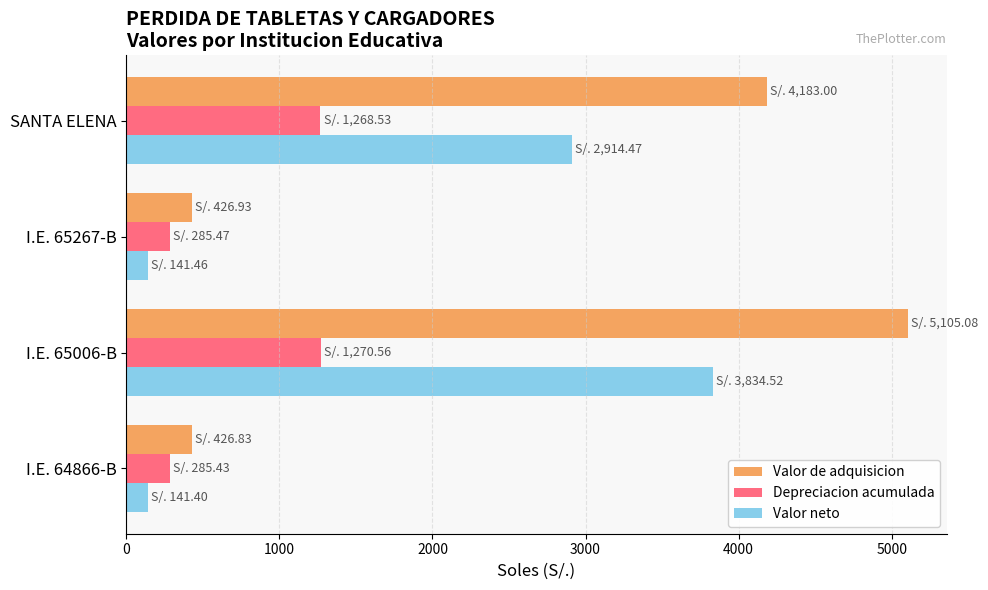

What is the total value across all series at I.E. 65267-B?

853.9